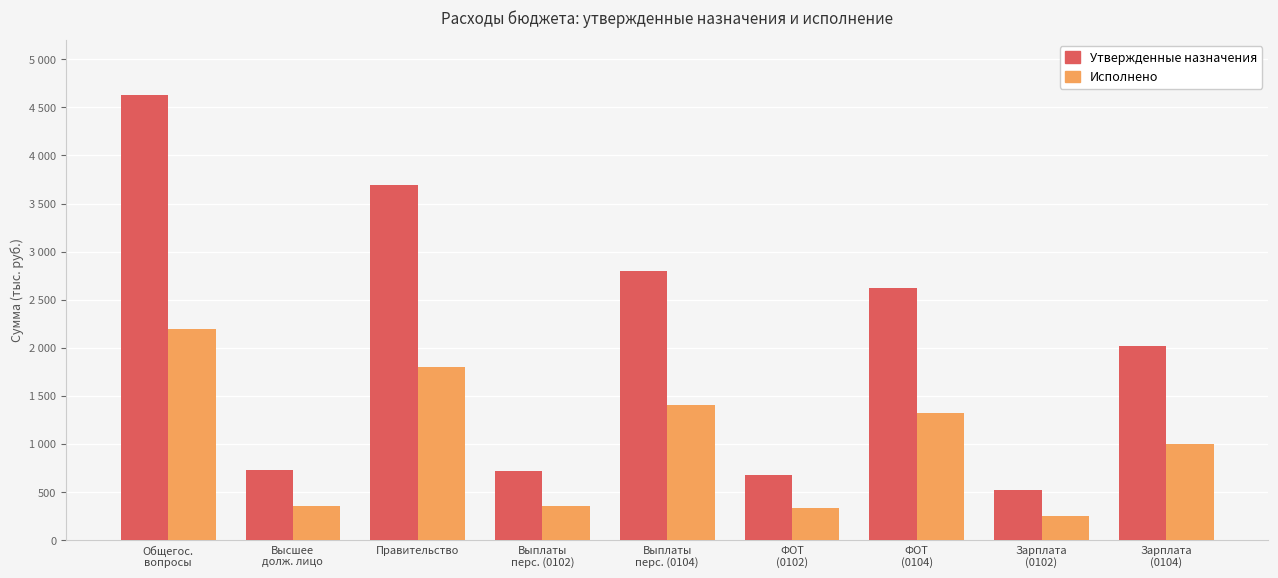

What is the value of the Исполнено bar at the 8th from the left?

255207.2